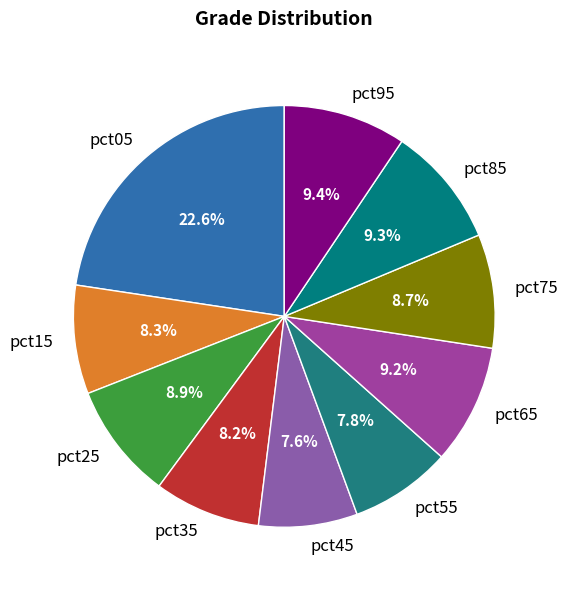

To the nearest percent, what is the difference between the largest and smallest slice percentages?

15%